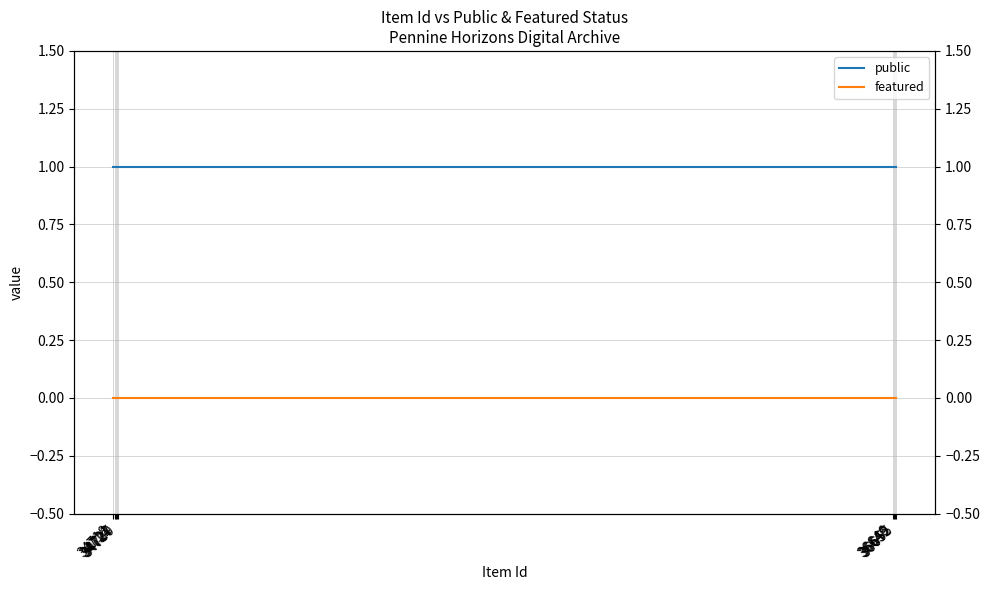

At which category is the sum across all series the highest?

36655